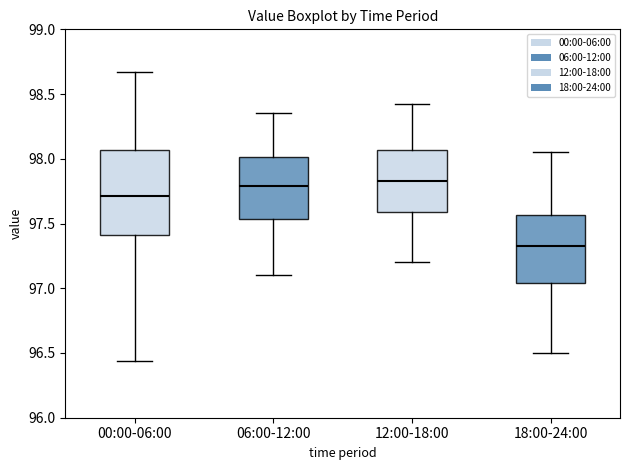

Reading left to right, read every box against the y-axis: the position of its median line, the range the box covers, and the ends of its whiskers. The values are not printed on the chart, so give them approximately, as read against the axis.

00:00-06:00: median 97.70, box 97.40 to 98.05, whiskers 96.45 to 98.65
06:00-12:00: median 97.80, box 97.55 to 98.00, whiskers 97.10 to 98.35
12:00-18:00: median 97.85, box 97.60 to 98.05, whiskers 97.20 to 98.40
18:00-24:00: median 97.35, box 97.05 to 97.55, whiskers 96.50 to 98.05